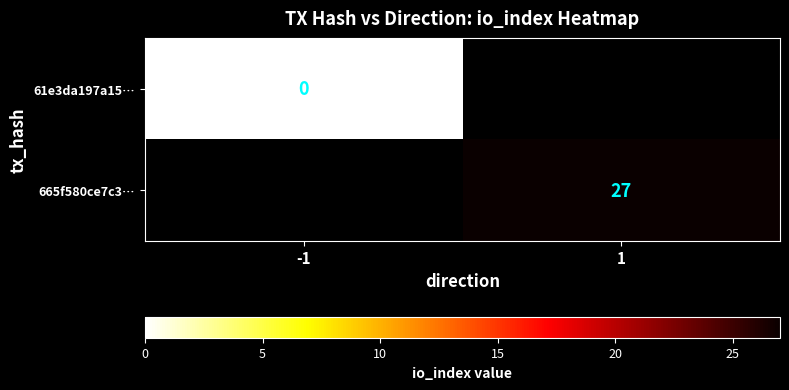

Is it true that 665f580ce7c3… equals 27 at 1?

True